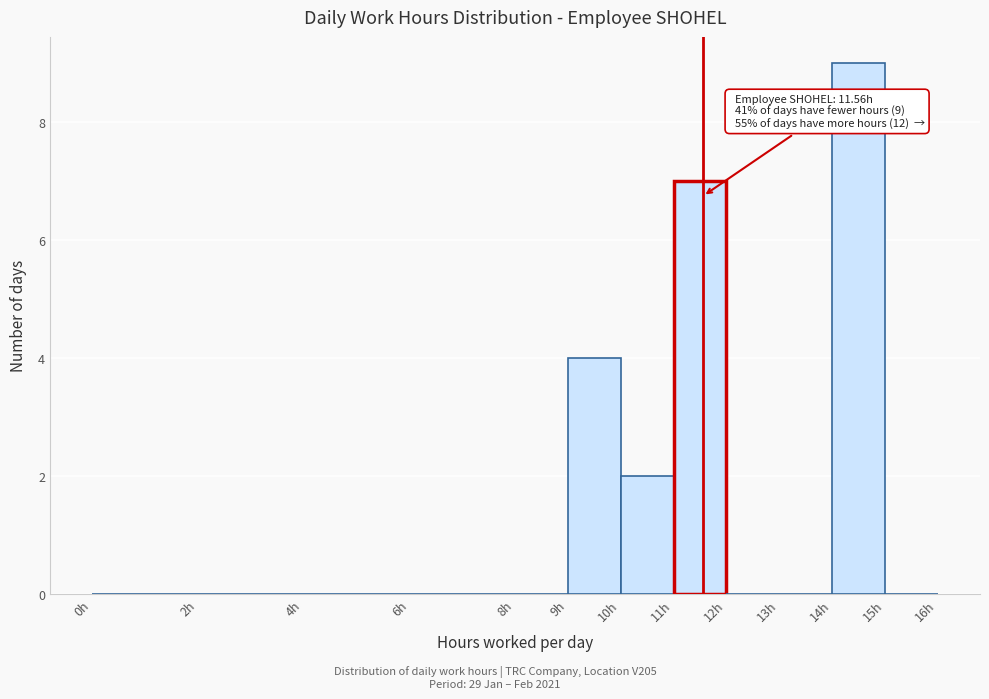

Which range on the x-axis has the tallest bar?

14 to 15